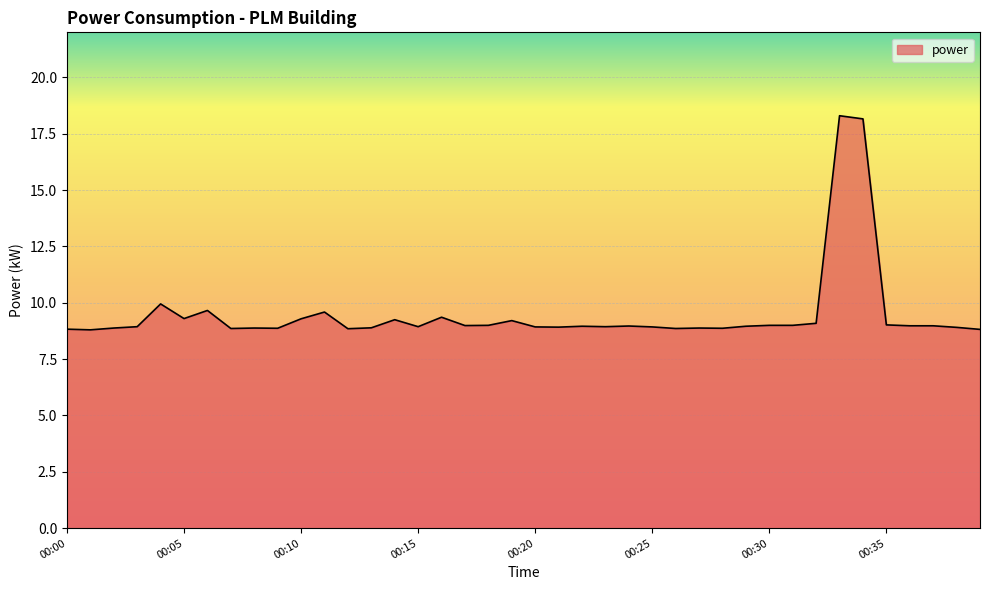

What is the difference between the maximum and minimum values?

9.5